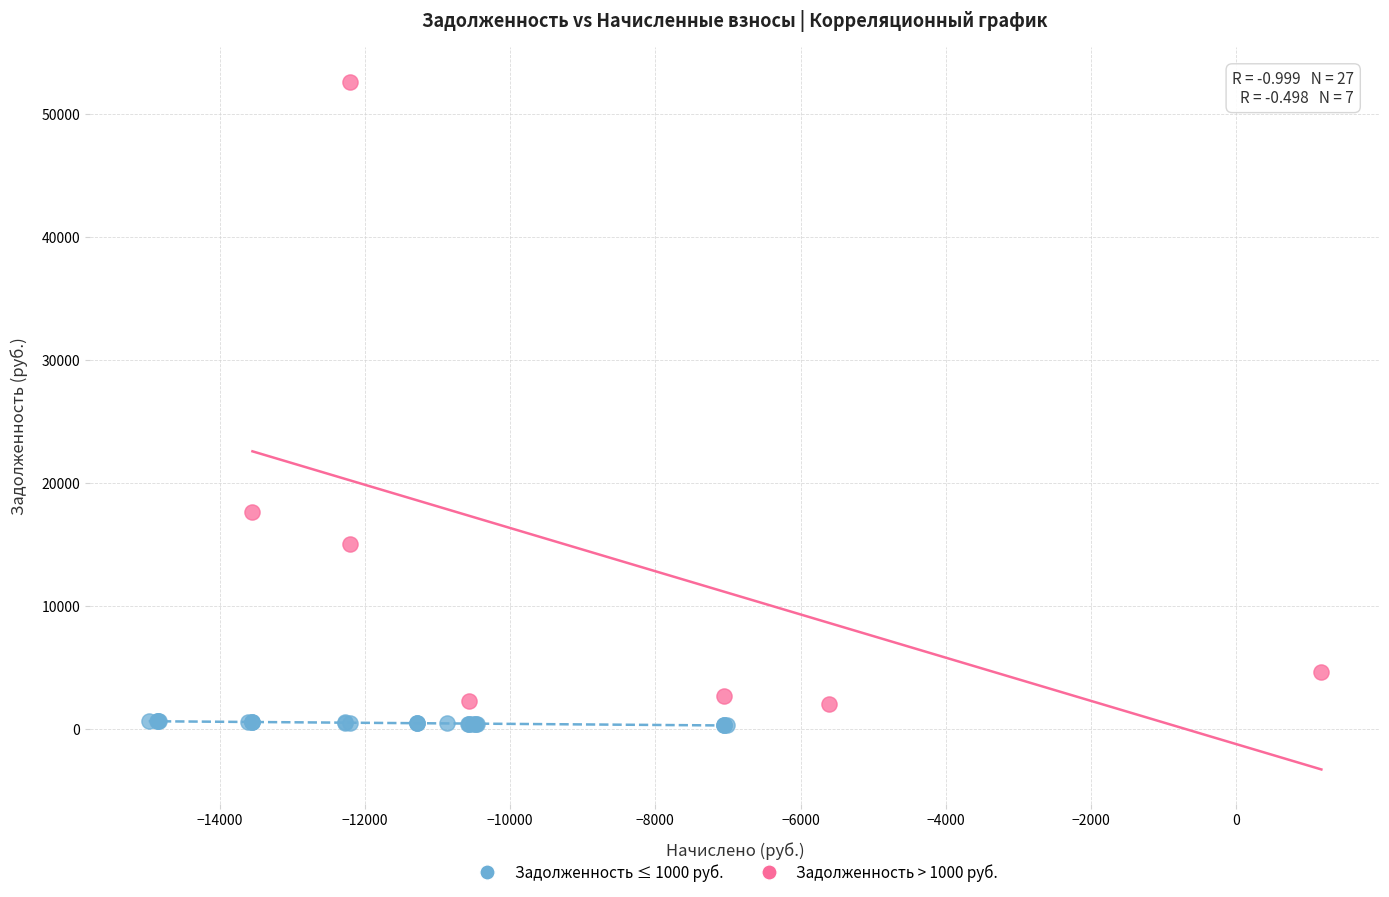

Which series contains the lowest Y value?

Задолженность ≤ 1000 руб.